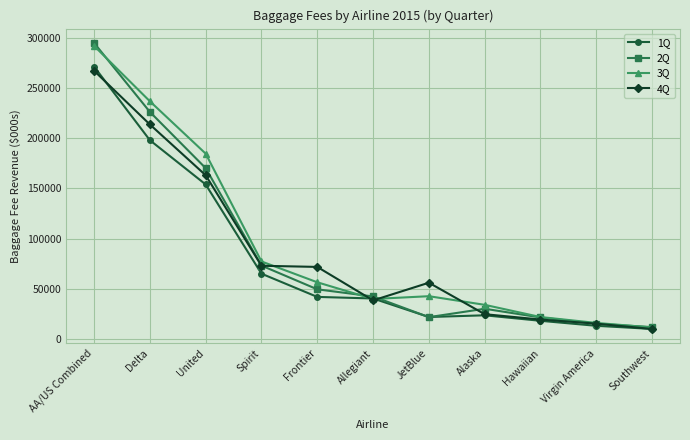

Is it true that 3Q equals 11542 at Southwest?

True